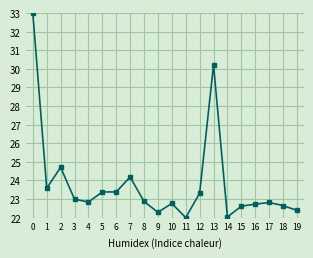

True or false: the data has more than 2 interior local peaks.

True